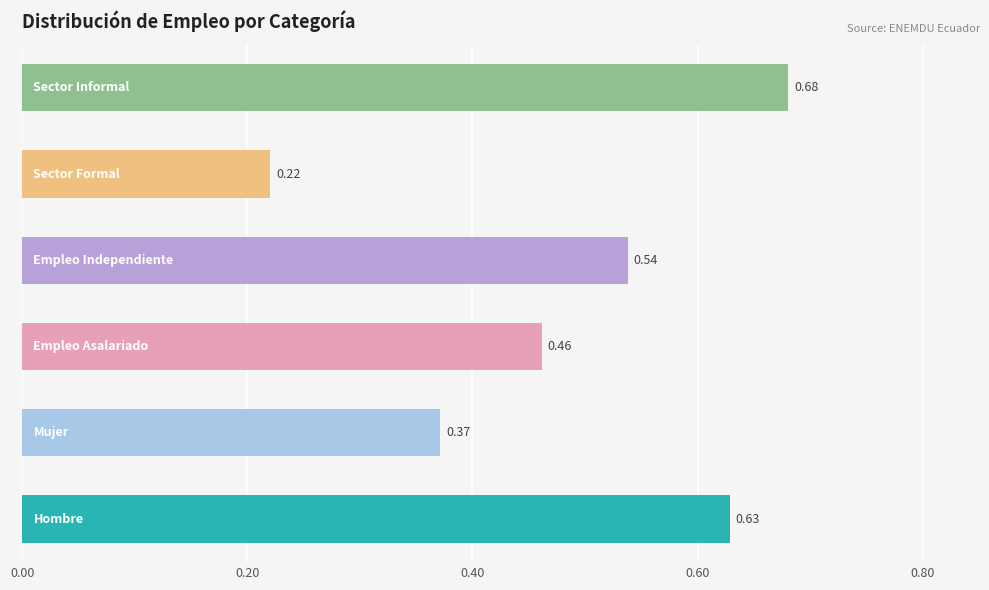

What is the sum of all values?

2.9